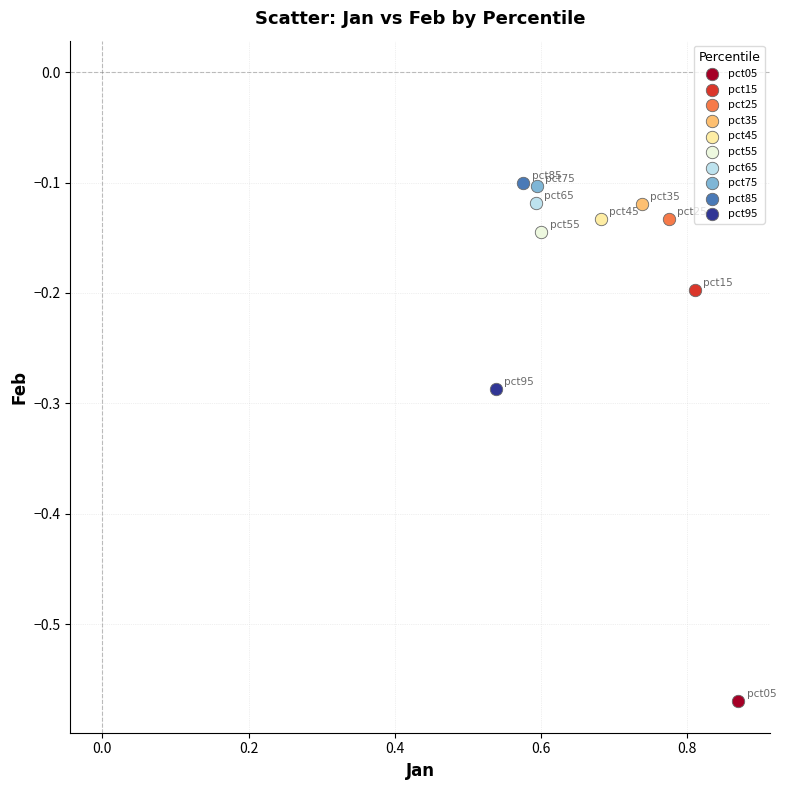

What are all the series names shown in the legend?

pct05, pct15, pct25, pct35, pct45, pct55, pct65, pct75, pct85, pct95